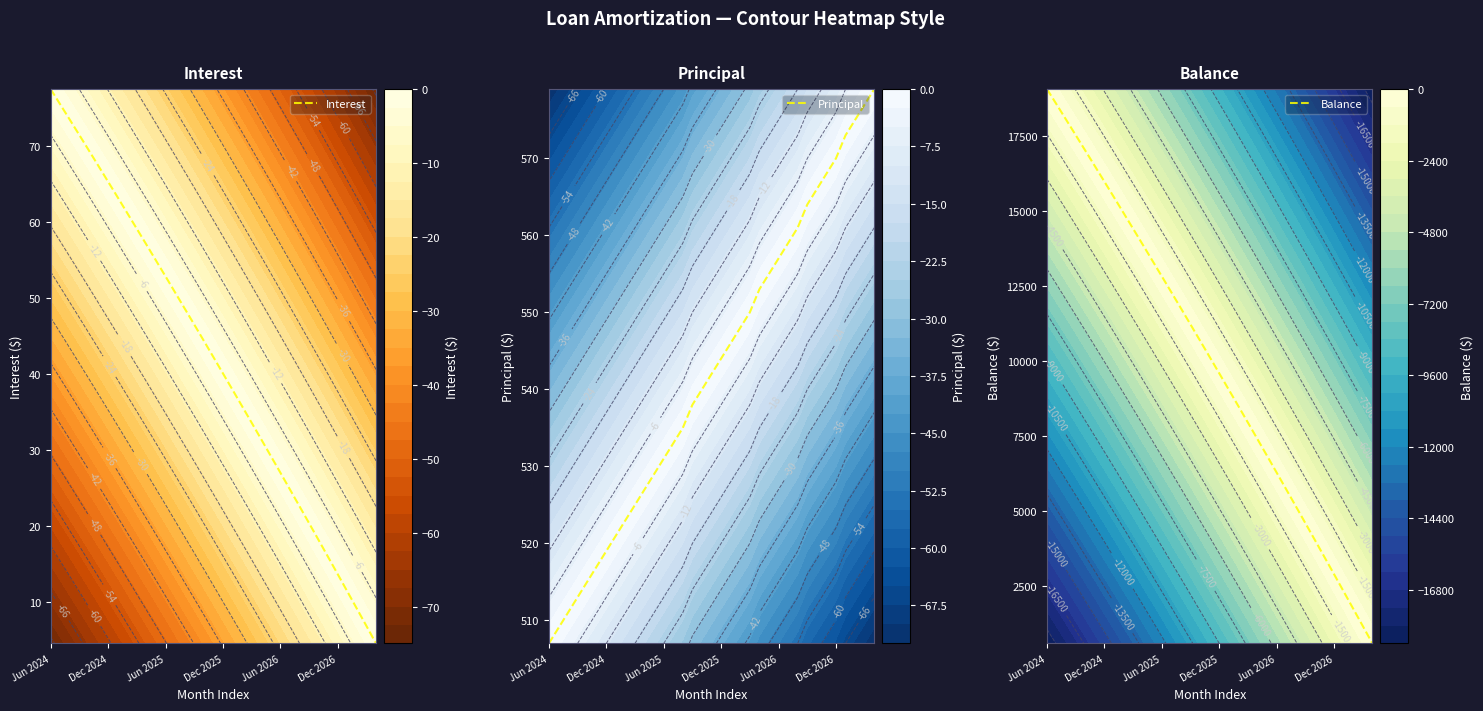

What is the highest value of the Interest series?

77.4